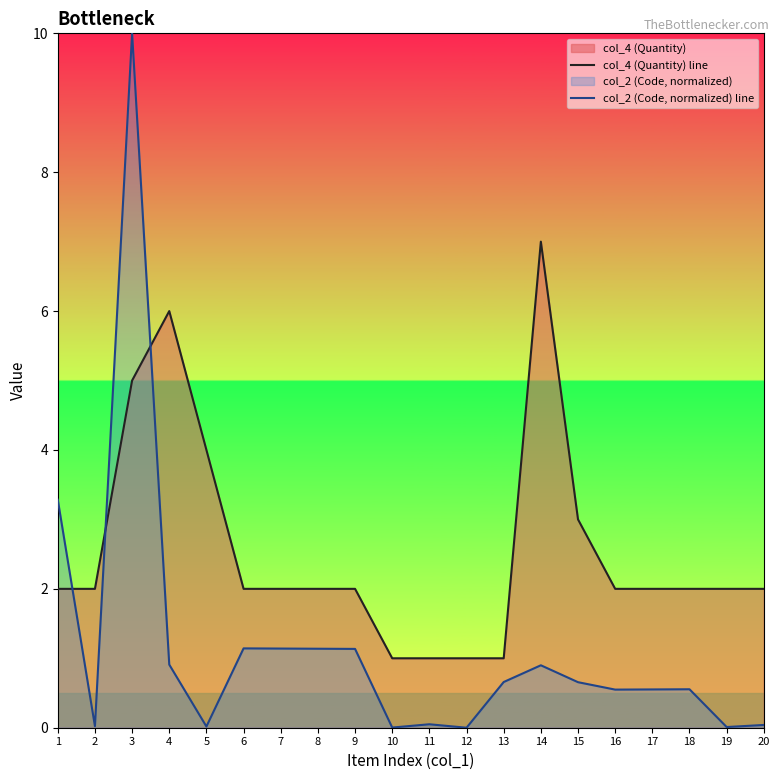

Reading left to right, list all the values displayed in this chart.

col_4 (Quantity) line: 1=2.0	2=2.0	3=5.0	4=6.0	5=4.0	6=2.0	7=2.0	8=2.0	9=2.0	10=1.0	11=1.0	12=1.0	13=1.0	14=7.0	15=3.0	16=2.0	17=2.0	18=2.0	19=2.0	20=2.0
col_2 (Code, normalized) line: 1=3.3	2=0.0	3=10.0	4=0.9	5=0.0	6=1.1	7=1.1	8=1.1	9=1.1	10=0.0	11=0.0	12=0.0	13=0.7	14=0.9	15=0.7	16=0.5	17=0.6	18=0.6	19=0.0	20=0.0